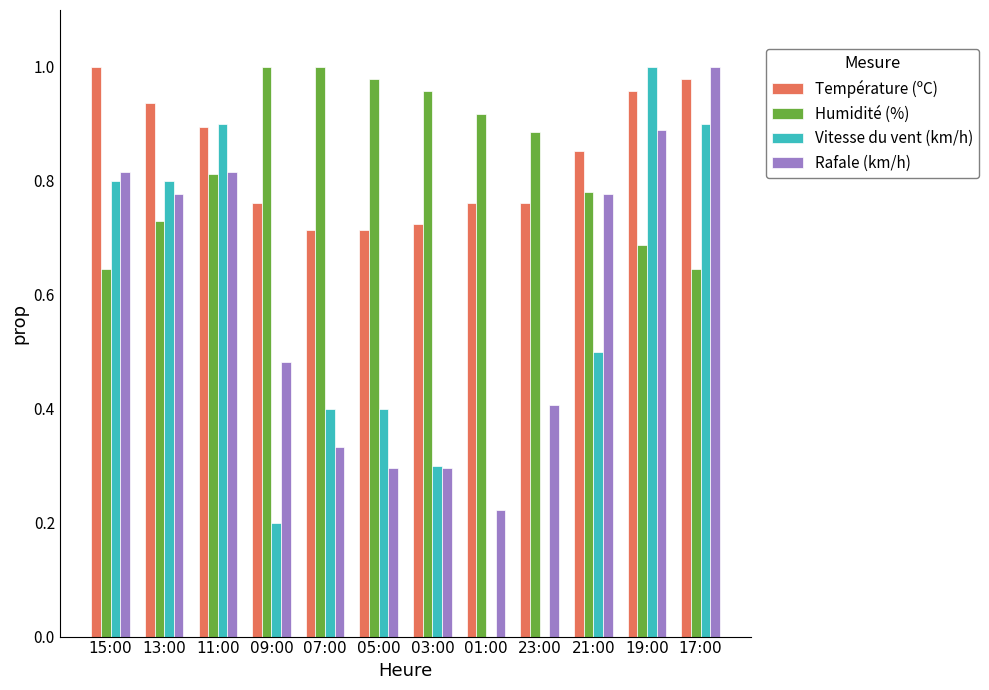

Is it true that Température (ºC) equals 1.1 at 03:00?

False